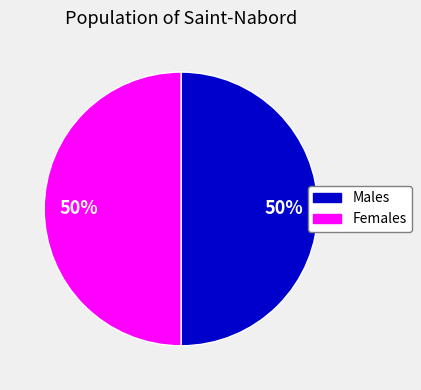

Do Males and Females together represent more than half of the pie?

Yes